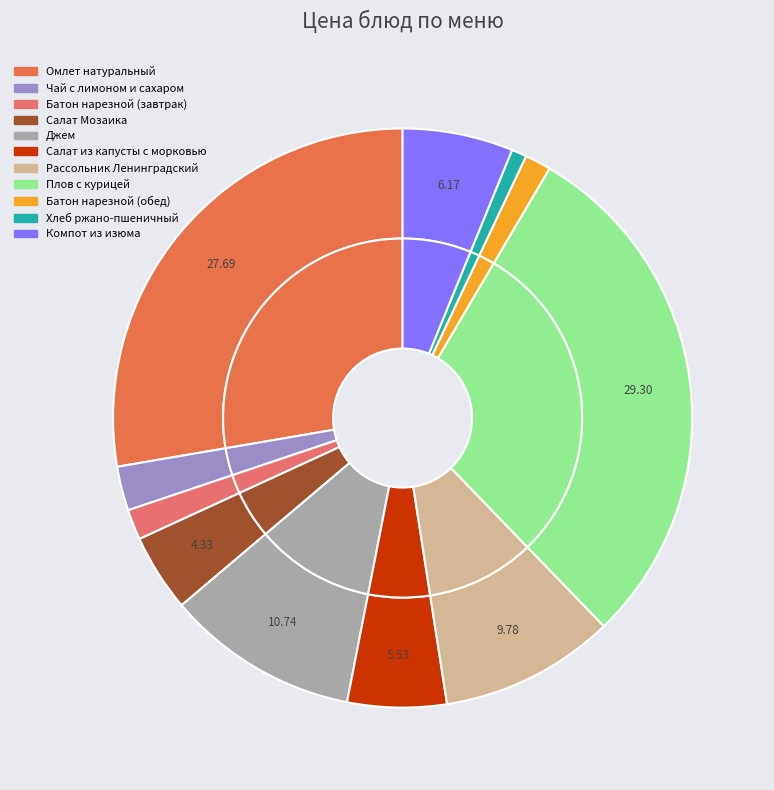

How many slices are in this pie chart?

11